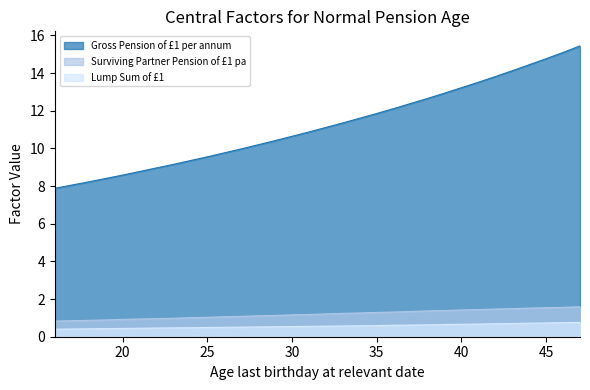

What are all the series names shown in the legend?

Gross Pension of £1 per annum, Surviving Partner Pension of £1 pa, Lump Sum of £1